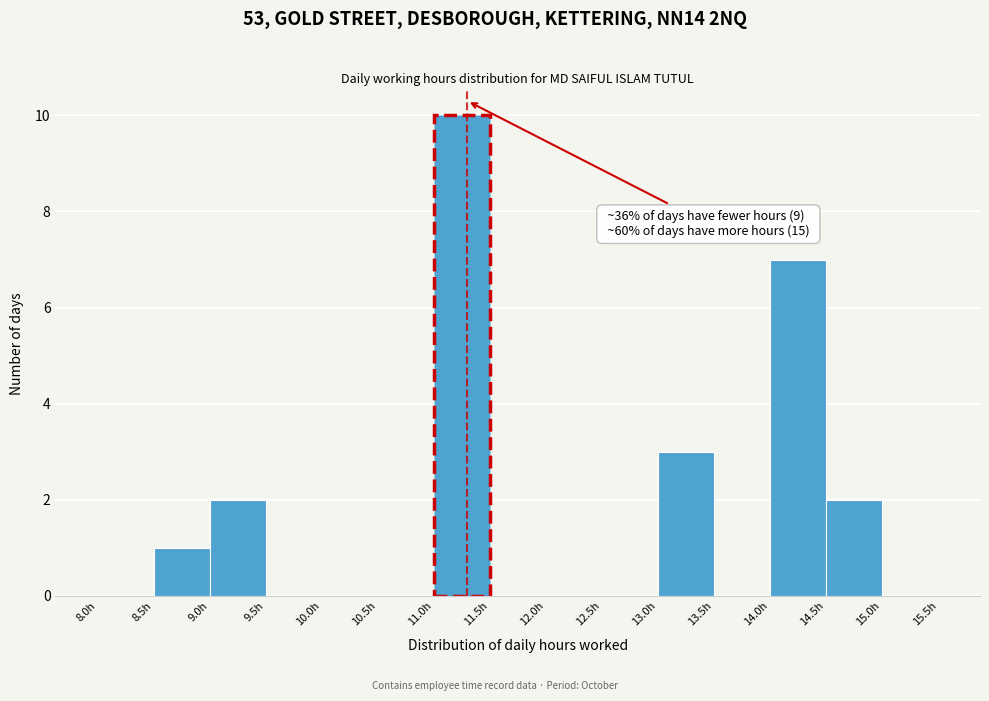

Over which range of the x-axis is the bar tallest?

11.0 to 11.5